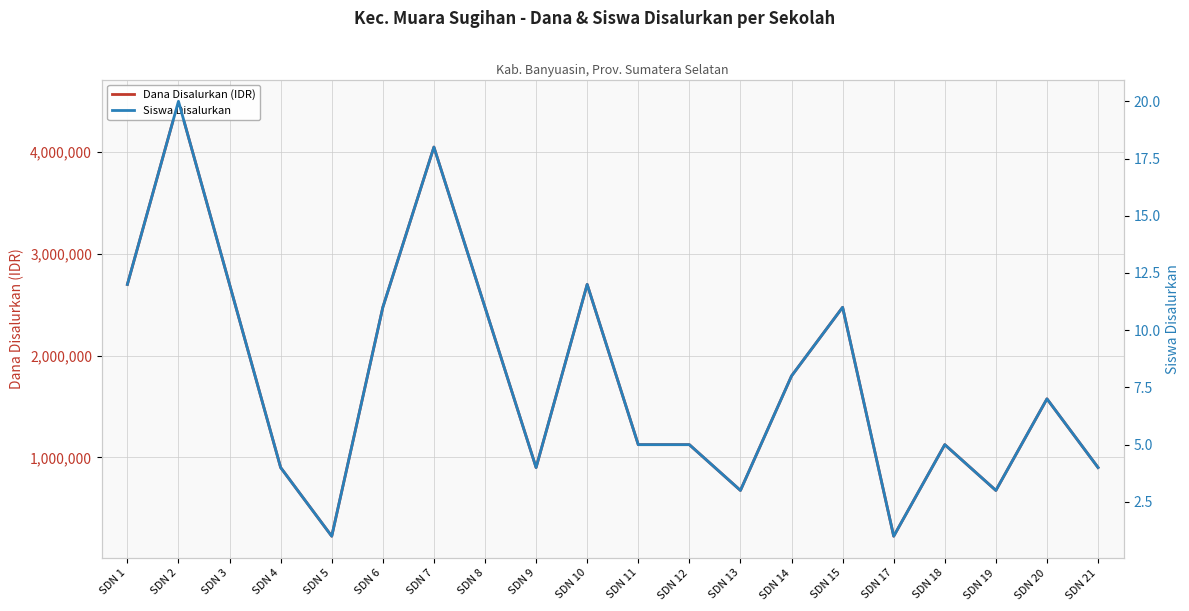

What is the sum of the Dana Disalurkan (IDR) values at SDN 12 and SDN 1?

3825000